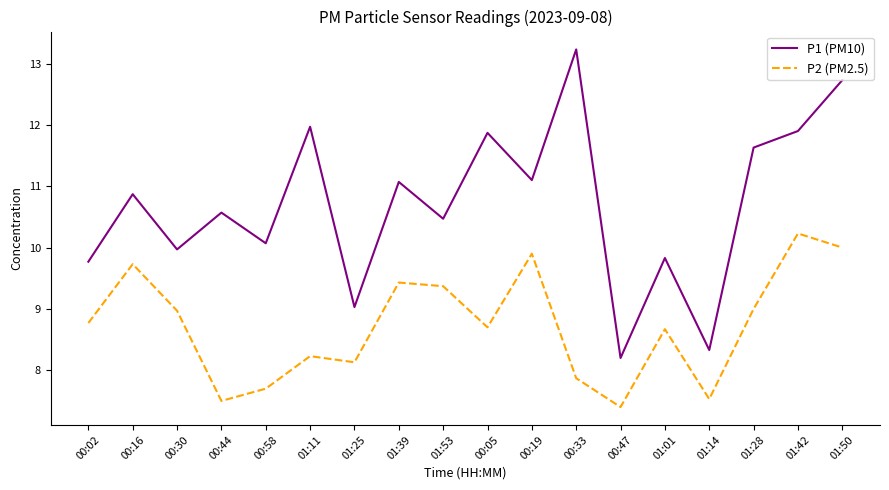

What is the difference between the P1 (PM10) values at 00:02 and 01:28?

1.9